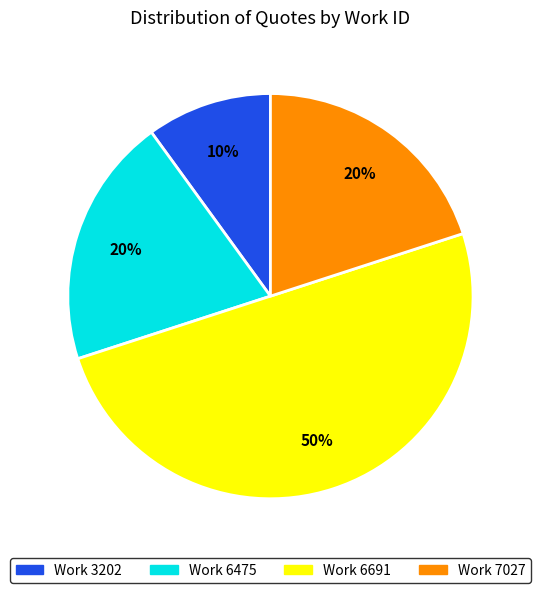

To the nearest percent, what is the difference between the largest and smallest slice percentages?

40%